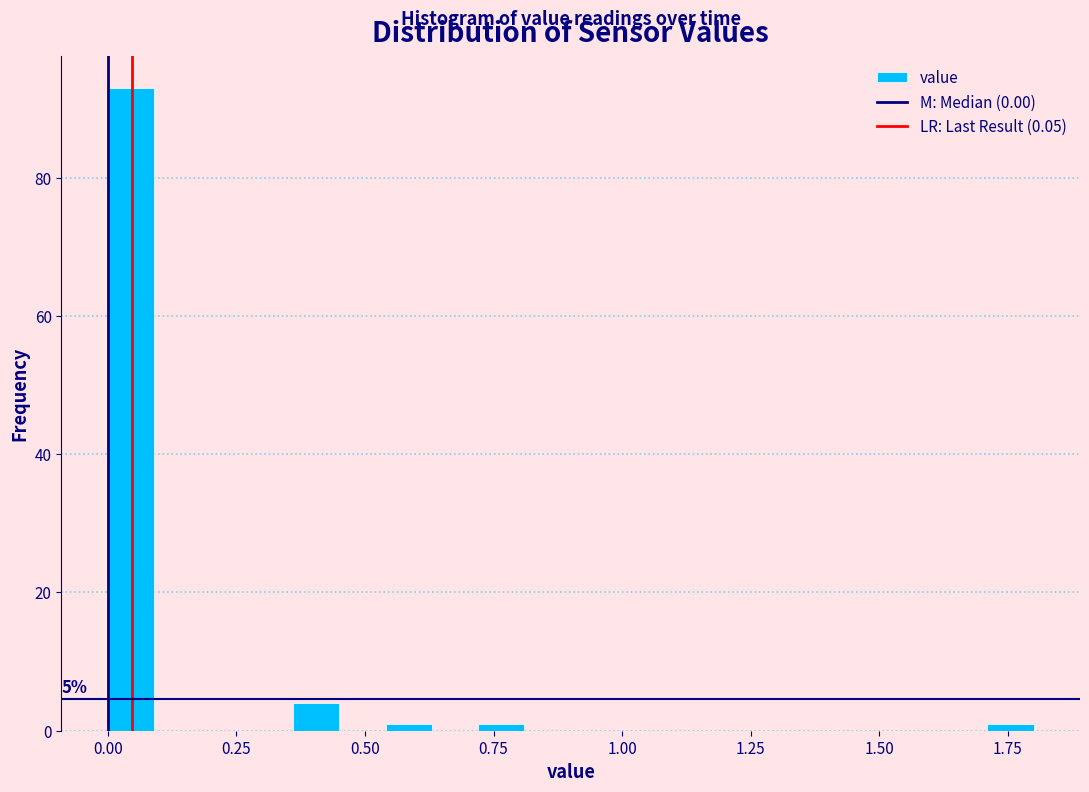

Read against the x-axis, roughly where is the centre of the tallest bar?

0.05